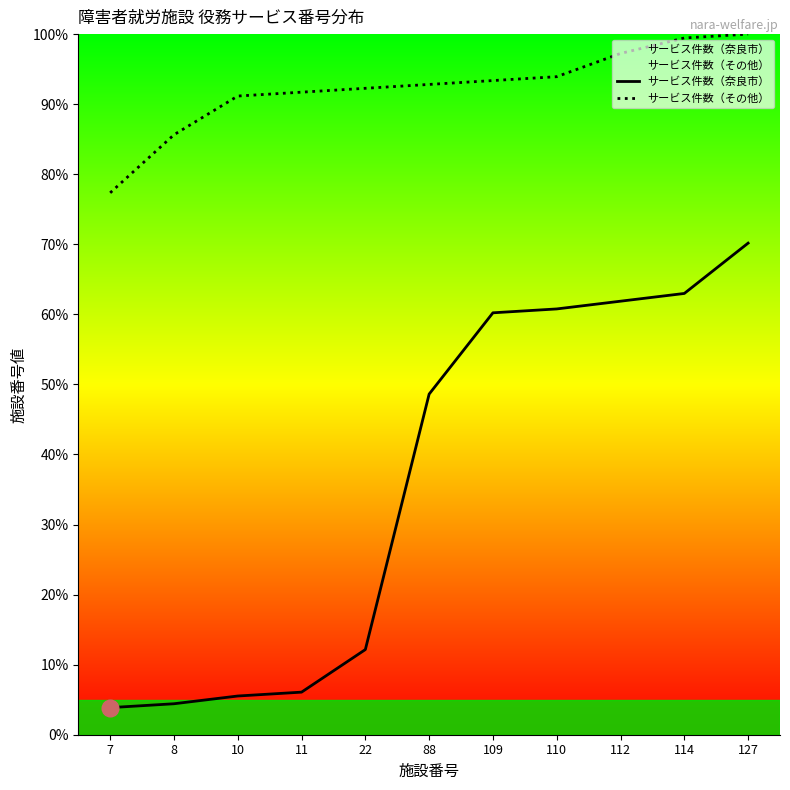

True or false: サービス件数（奈良市） and サービス件数（その他） cross at least once.

False